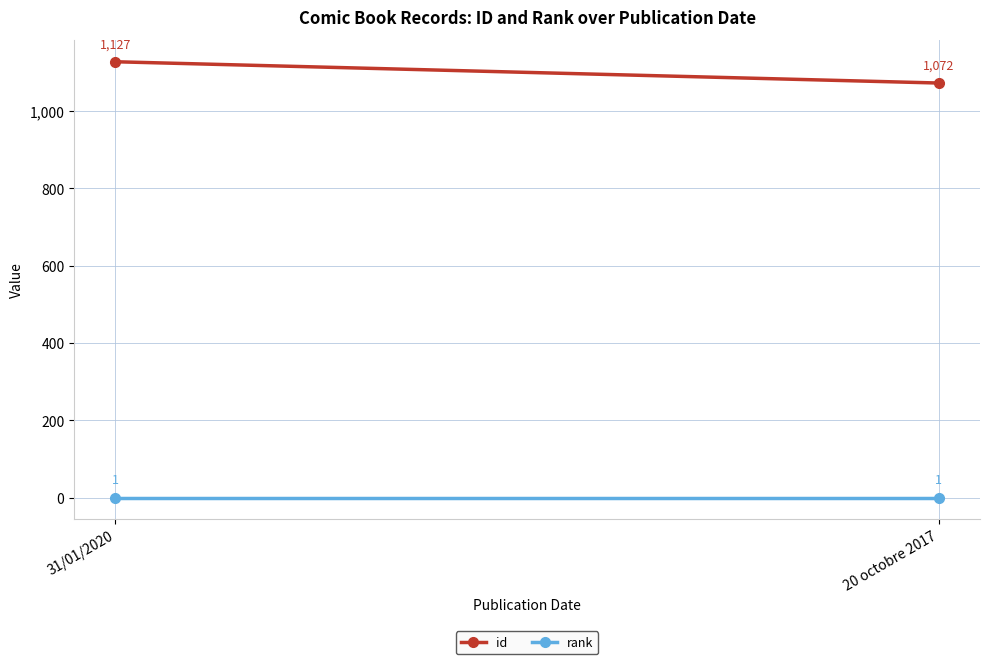

At how many categories does at least one series exceed 467?

2